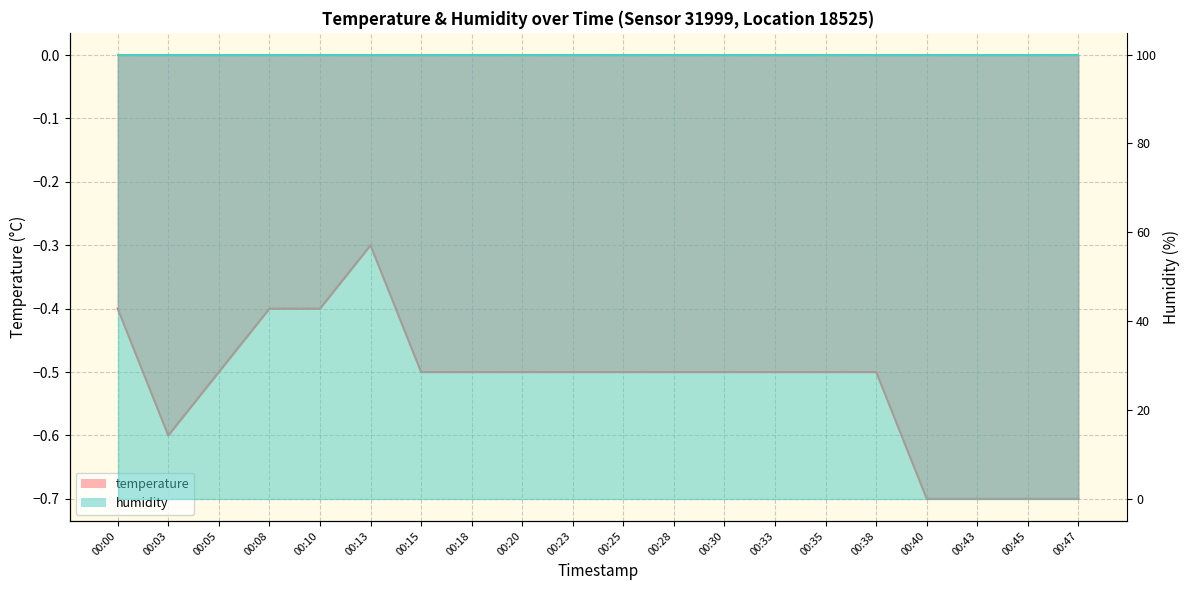

What is the value of the 3rd point from the left?

-0.5